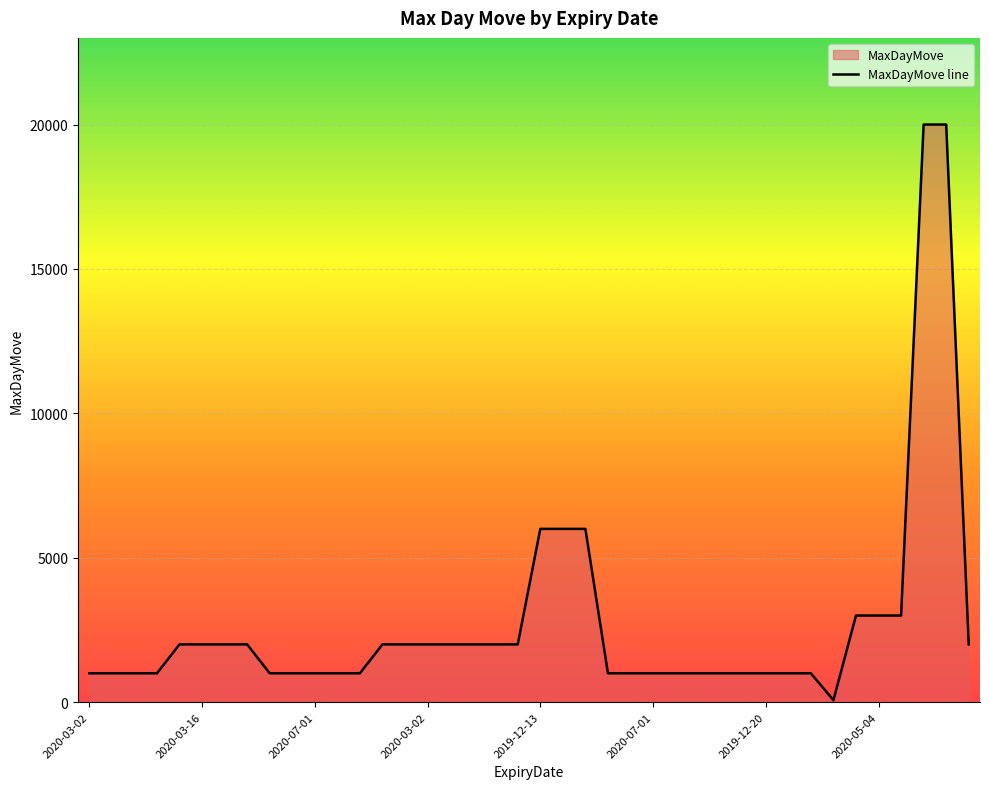

The value at 39 is 651. True or false?

False